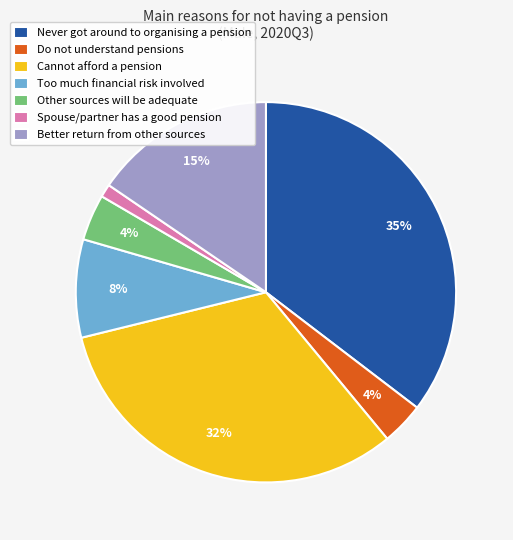

The Better return from other sources slice represents 15% of the pie. True or false?

True